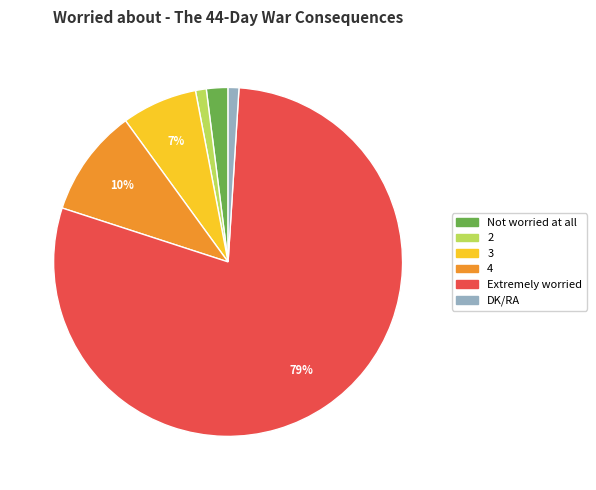

To the nearest percent, what is the combined percentage of 3 and Not worried at all?

9%